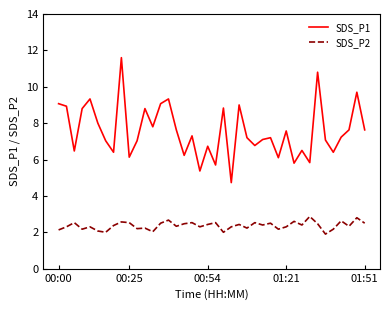

True or false: SDS_P2 and SDS_P1 intersect in this chart.

False